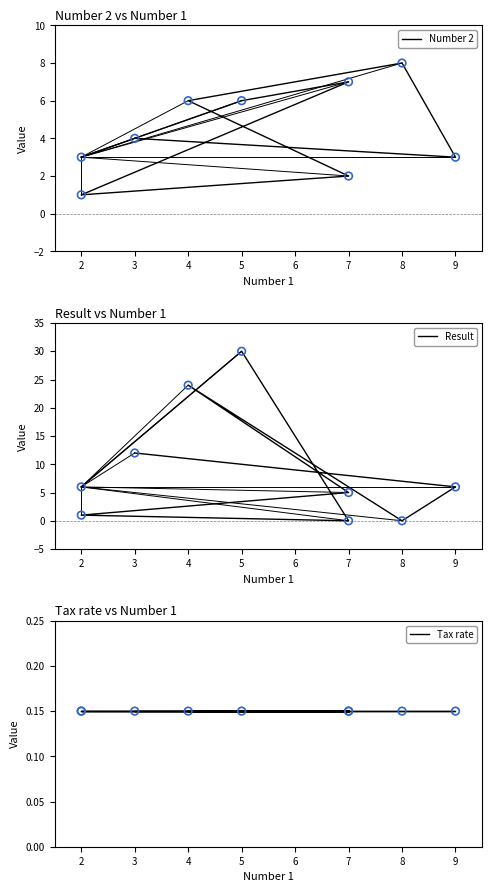

Which series has the largest Y range (max minus min)?

Result